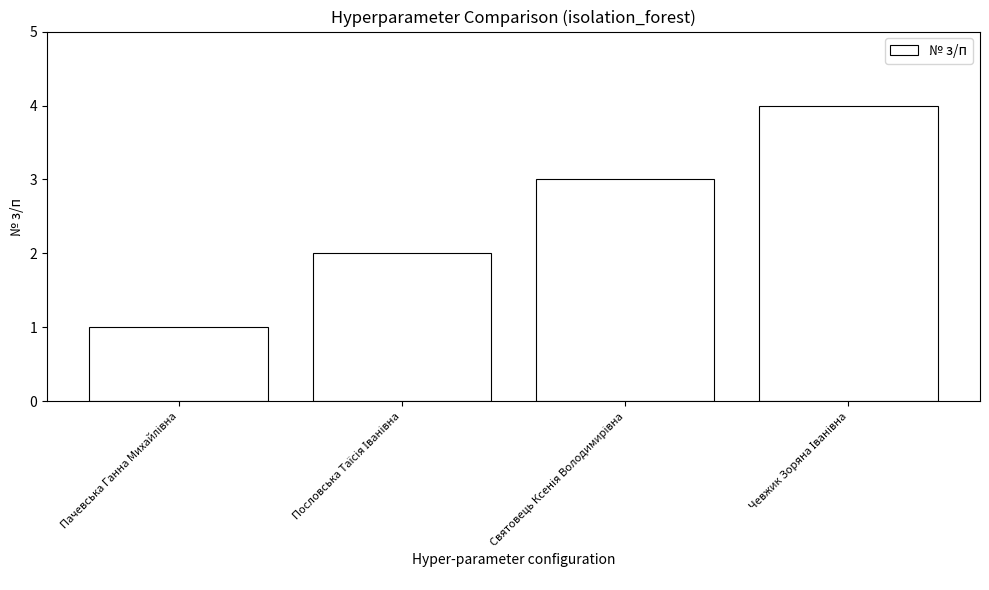

What is the greatest value displayed?

4